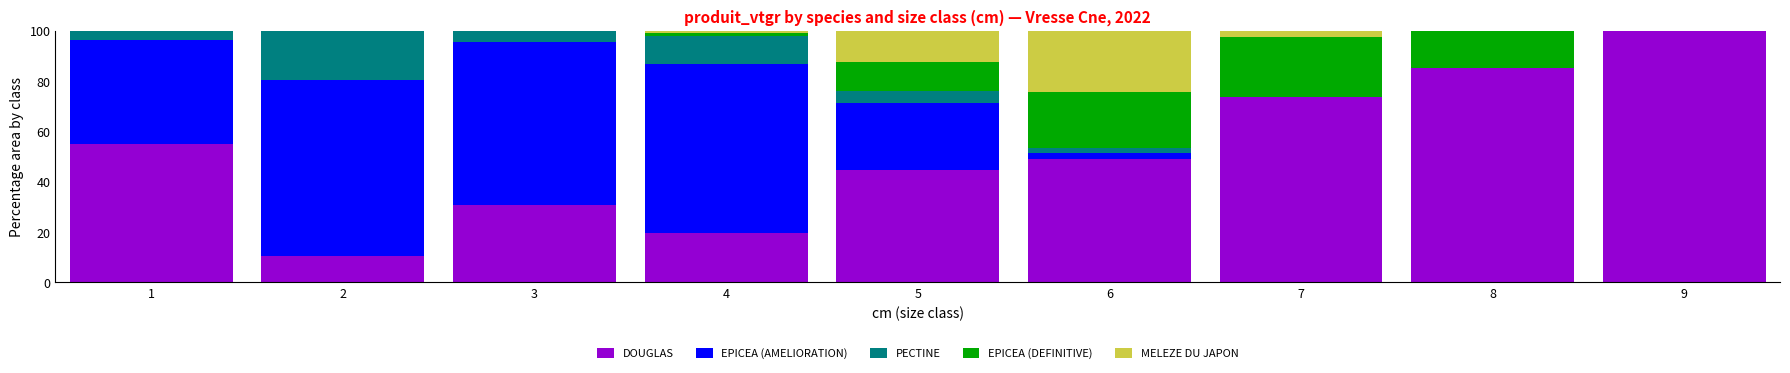

What is the sum of all DOUGLAS values?

468.2